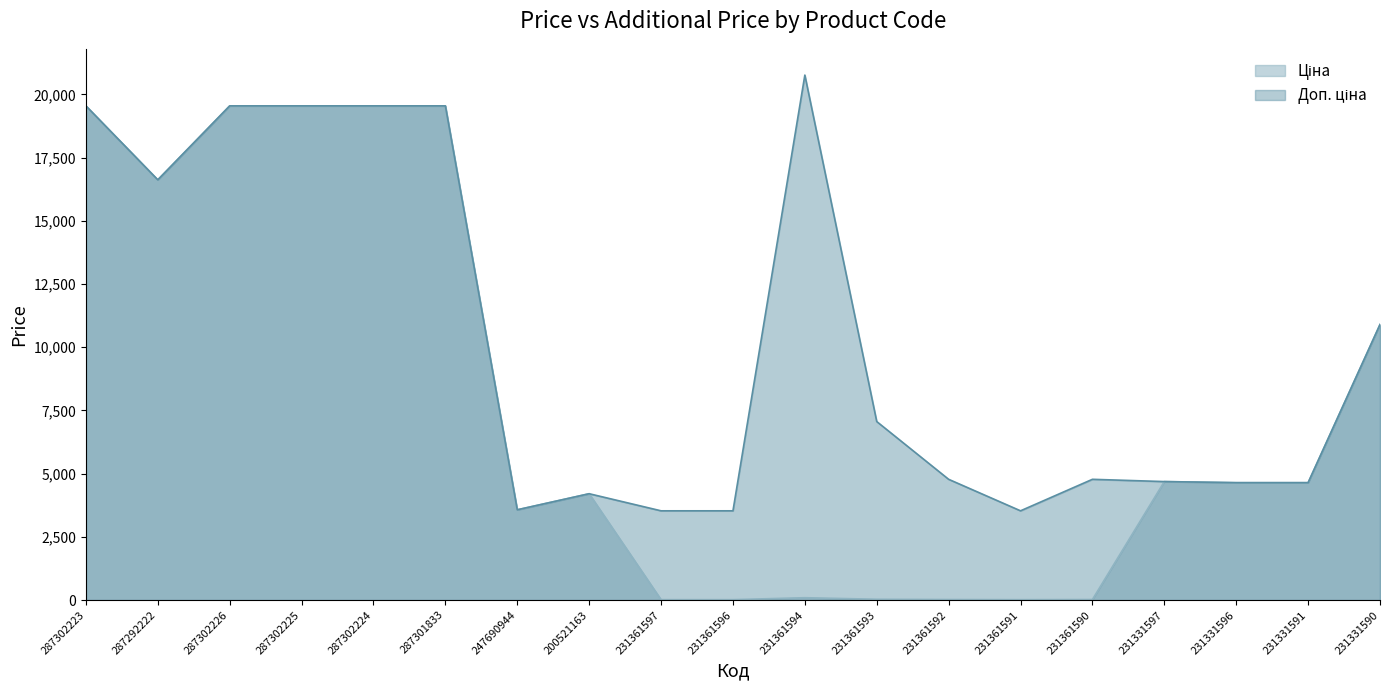

What is the sum of the Ціна values at 200521163 and 287301833?

23747.5